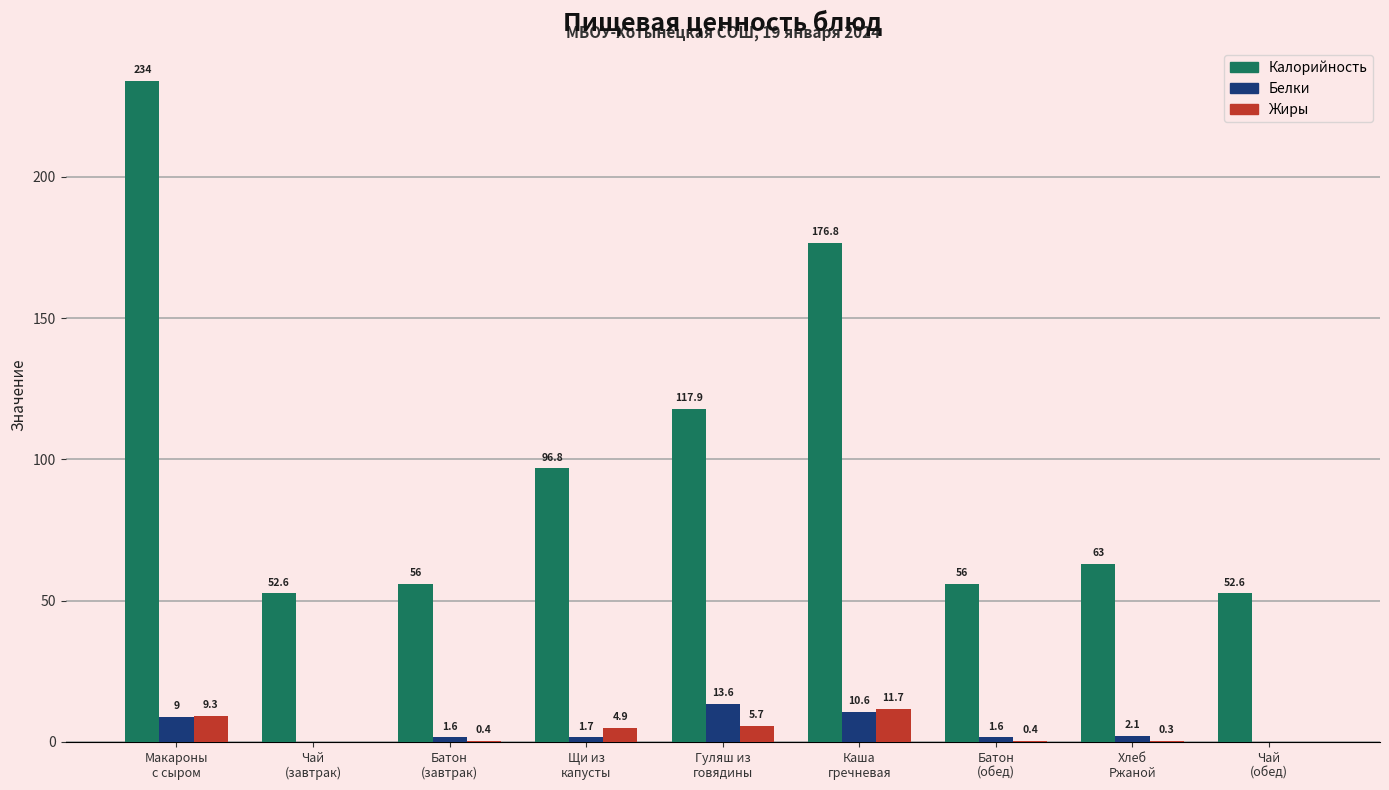

True or false: Калорийность has a value of 56.0 at Батон
(завтрак).

True